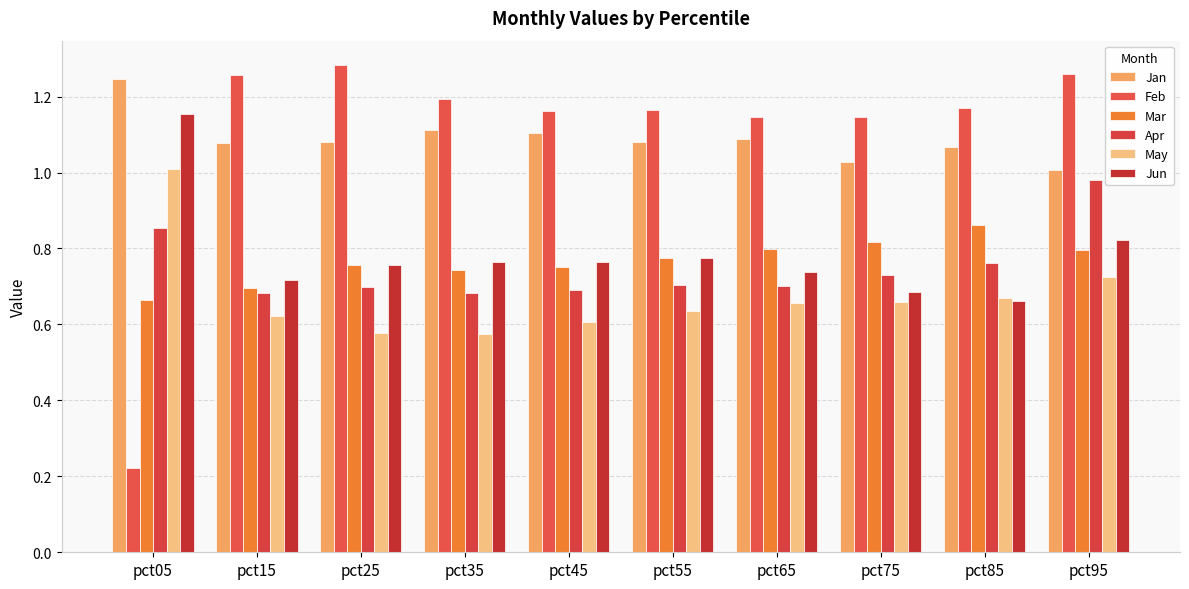

Between pct75 and pct95, which series saw the biggest shift?

Apr